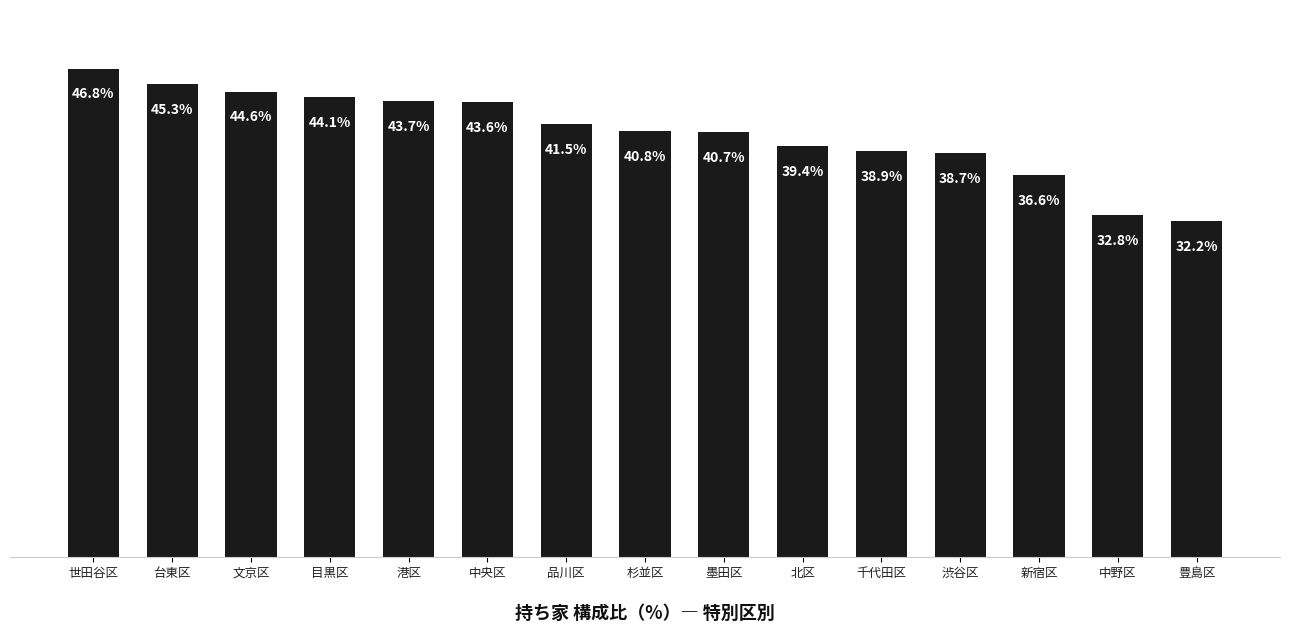

At which category does the chart reach its minimum across all series?

豊島区